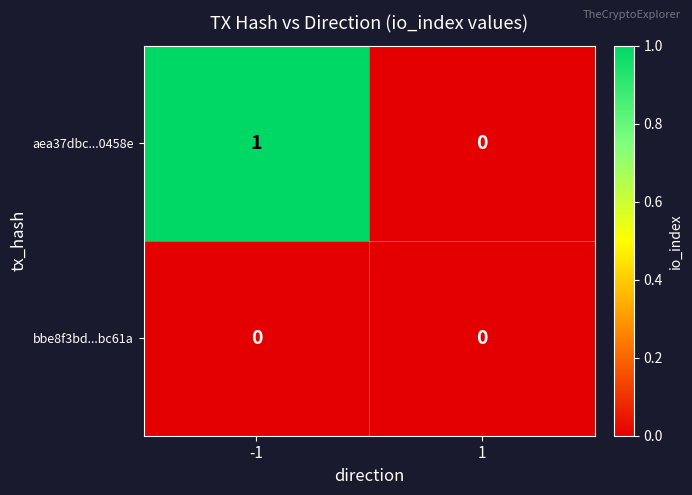

Count the number of data series in this chart.

2